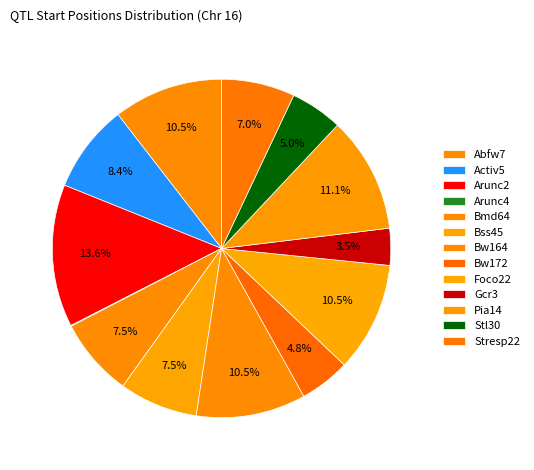

Count the number of slices in the pie.

13